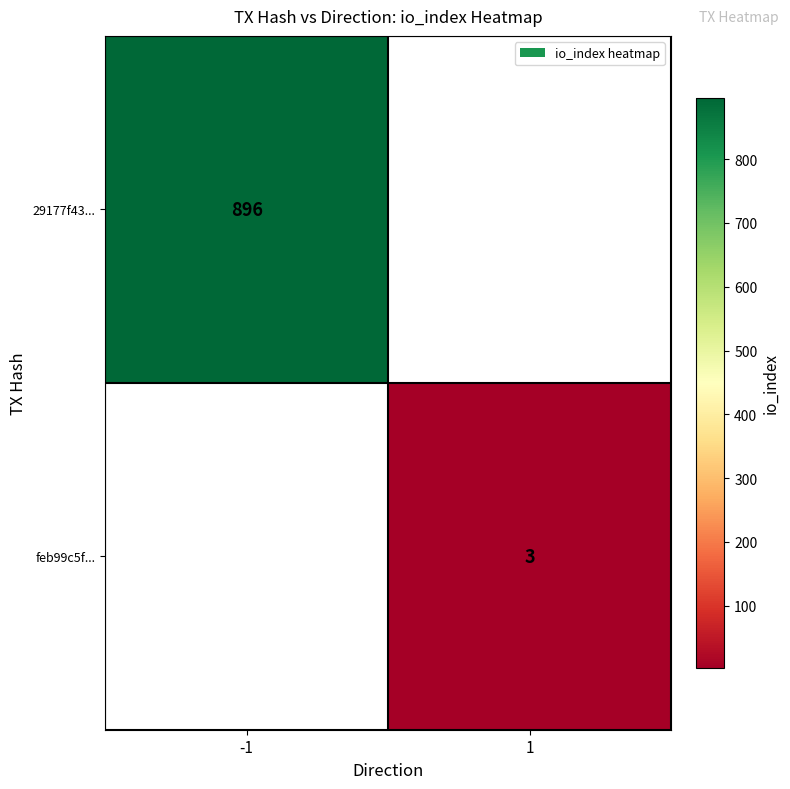

True or false: 29177f43... has a value of 345 at -1.

False